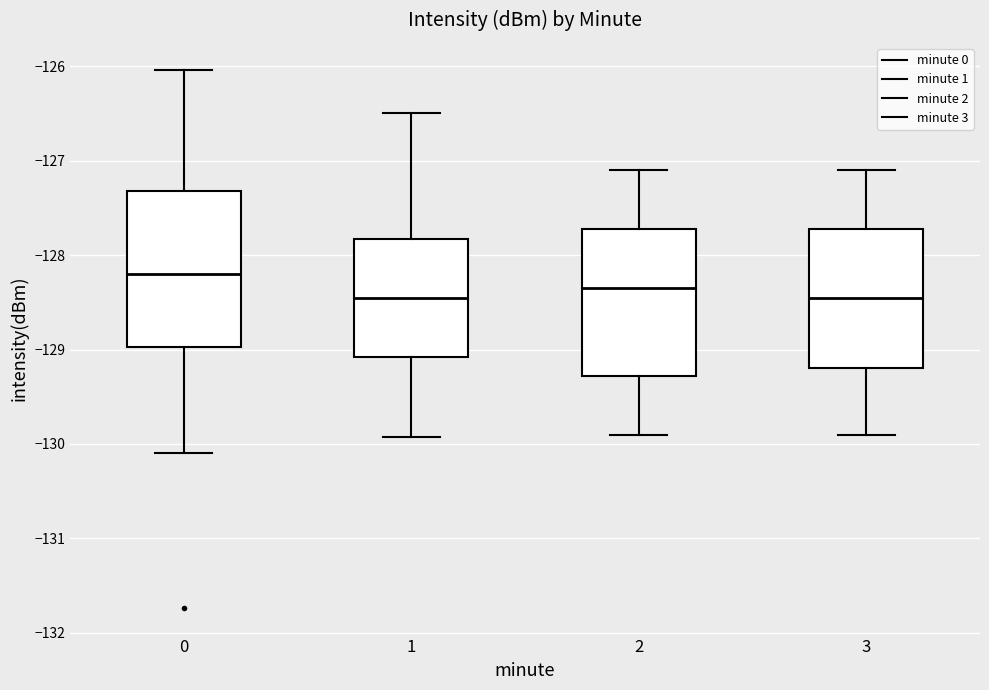

Where does the median line of the box at x = 3 sit on the y-axis? The values are not printed on the chart, so give them approximately, as read against the axis.

-128.4